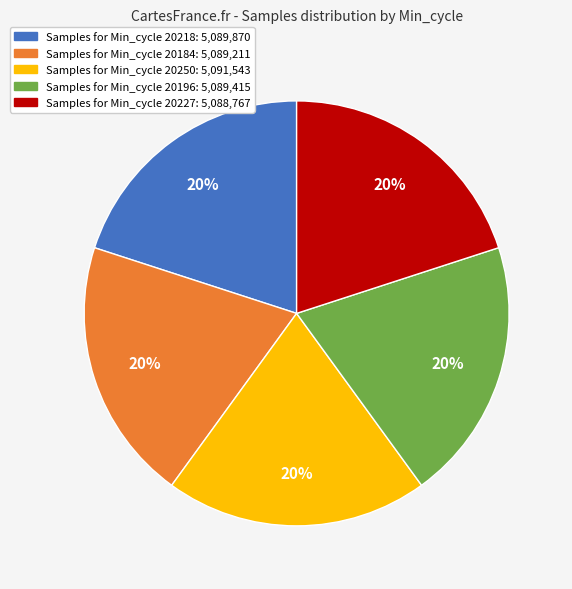

Is there a majority slice in this chart?

No